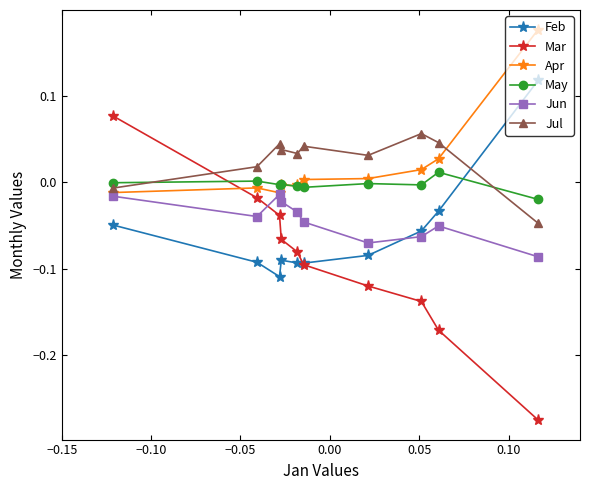

Is this an area chart (filled region under the line)?

No